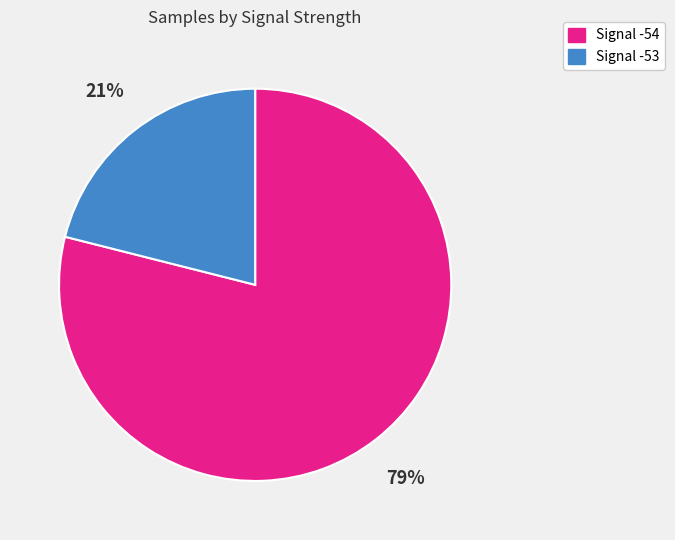

To the nearest percent, what is the difference between the largest and smallest slice percentages?

58%